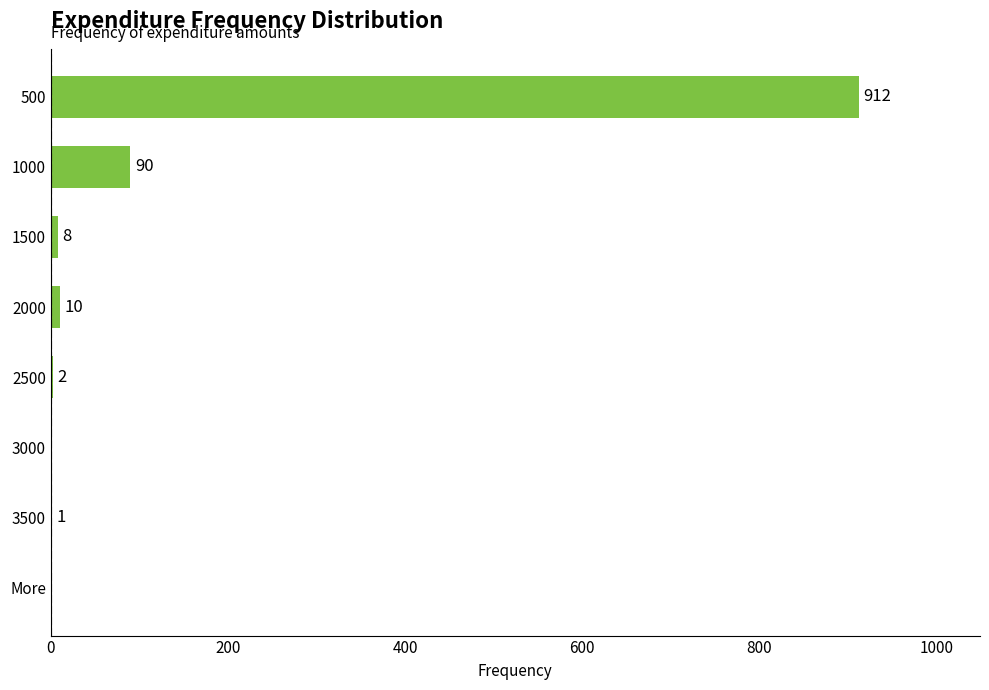

What is the sum of all values?

1023